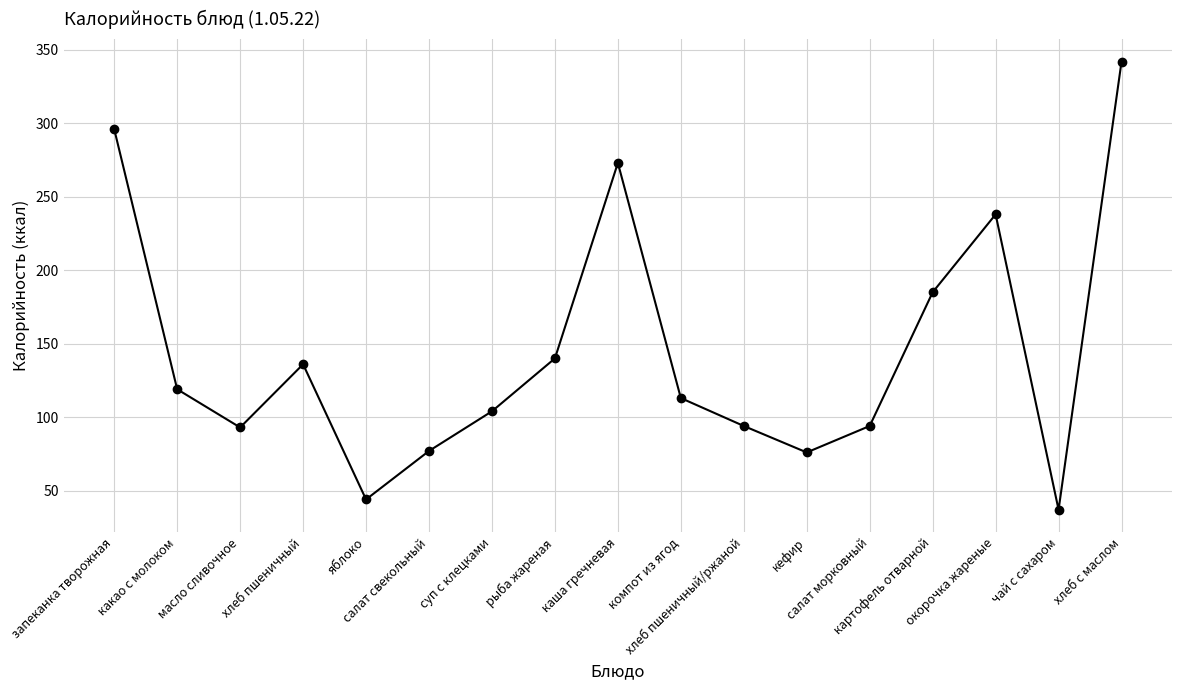

The value at каша гречневая is 126. True or false?

False